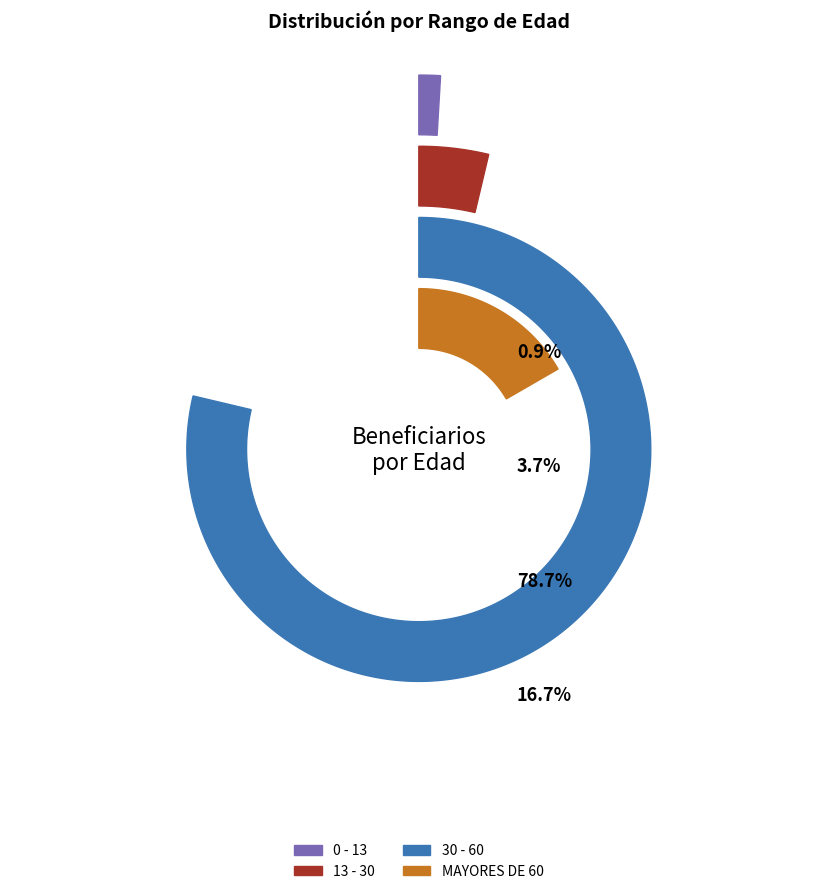

To the nearest percent, what is the difference between the largest and smallest slice percentages?

78%